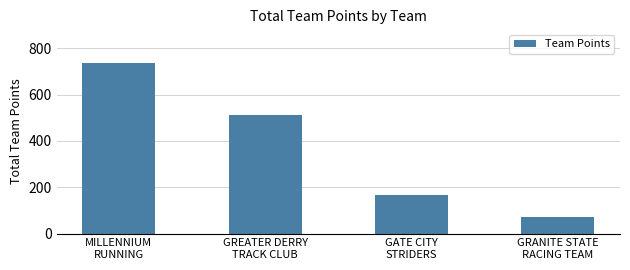

What is the label of the 3rd bar from the left?

GATE CITY
STRIDERS